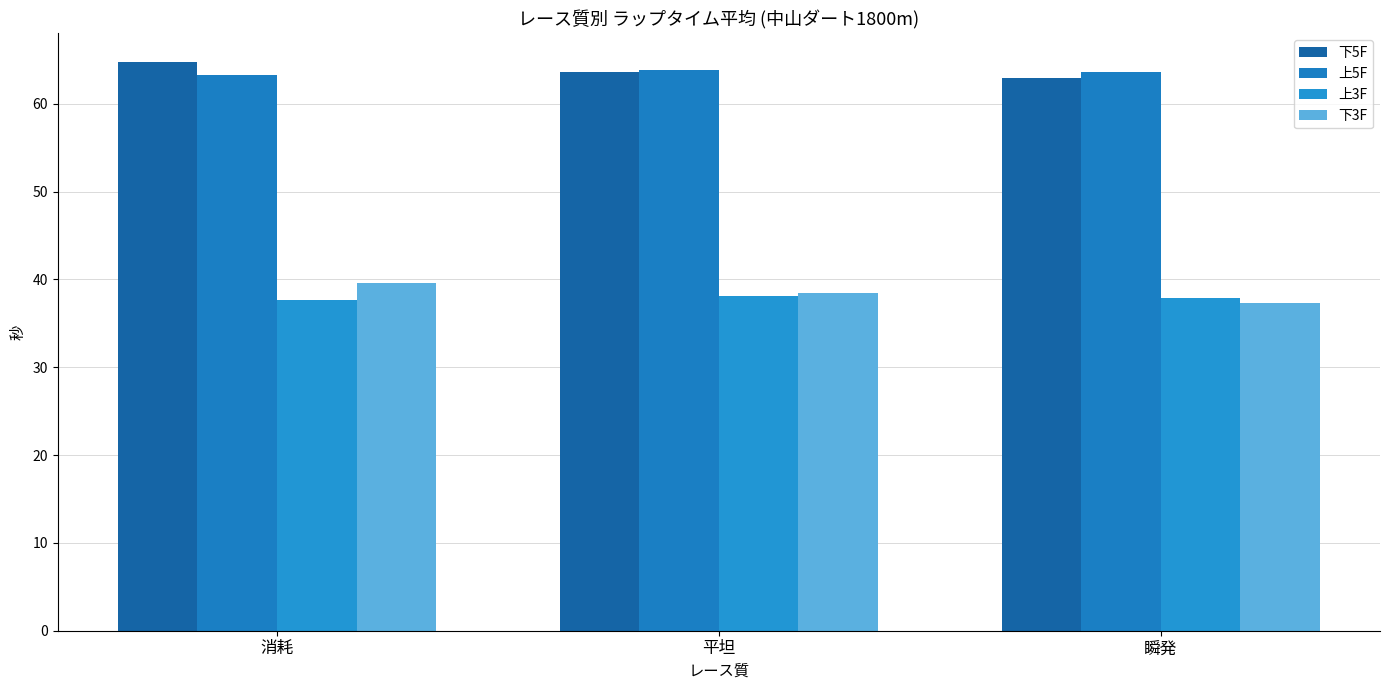

What is the value of the 上5F bar at the 3rd from the left?

63.6